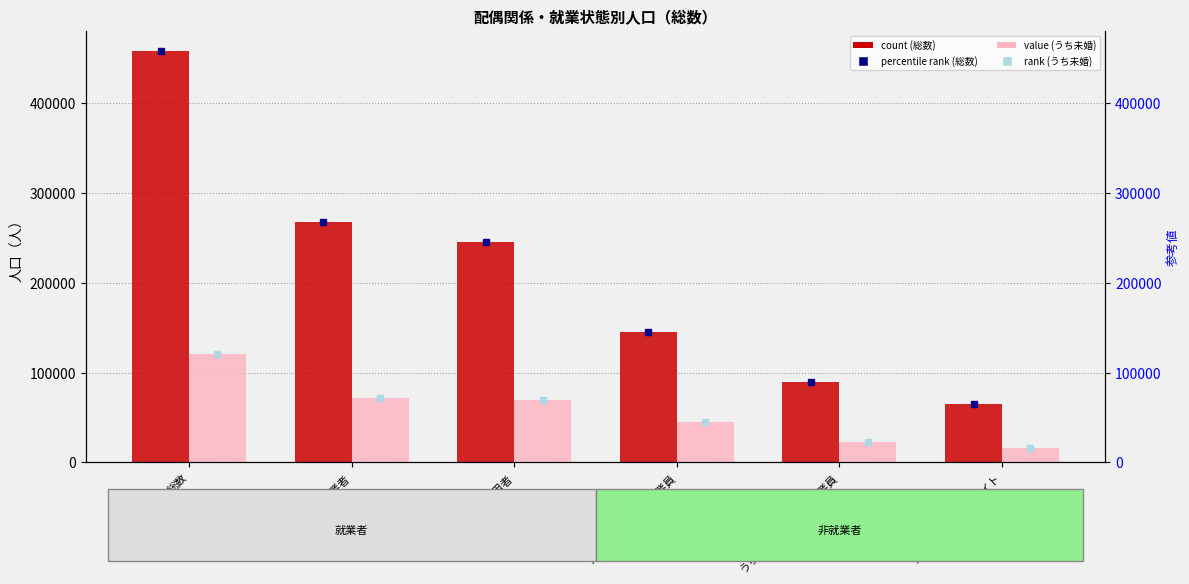

What is the label of the 1st bar from the left?

総数